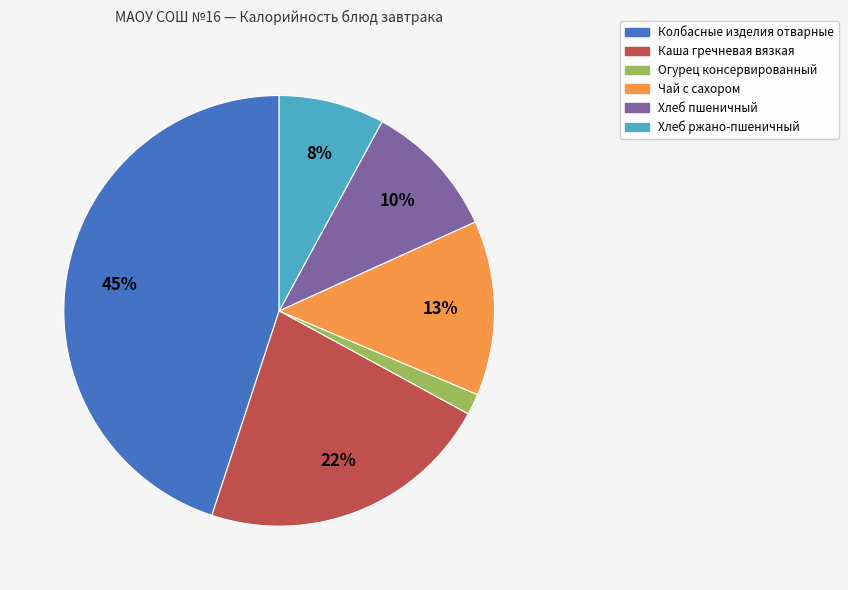

Does Чай с сахором account for over 50% of the chart?

No